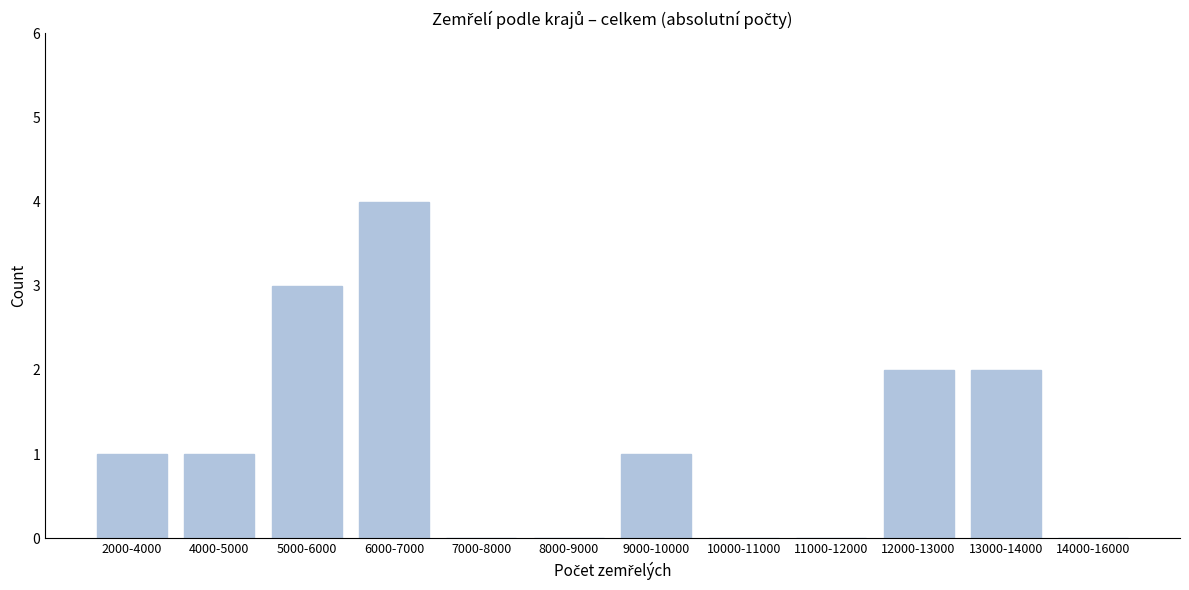

Reading right to left, list all the values displayed in this chart.

14000-16000=0	13000-14000=2	12000-13000=2	11000-12000=0	10000-11000=0	9000-10000=1	8000-9000=0	7000-8000=0	6000-7000=4	5000-6000=3	4000-5000=1	2000-4000=1